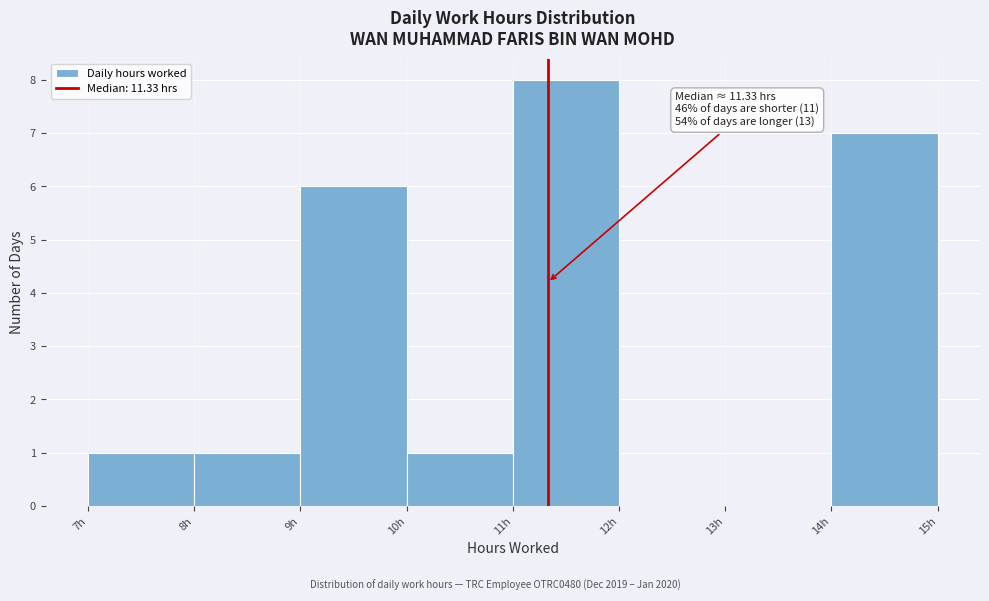

Over which range of the x-axis is the bar tallest?

11 to 12